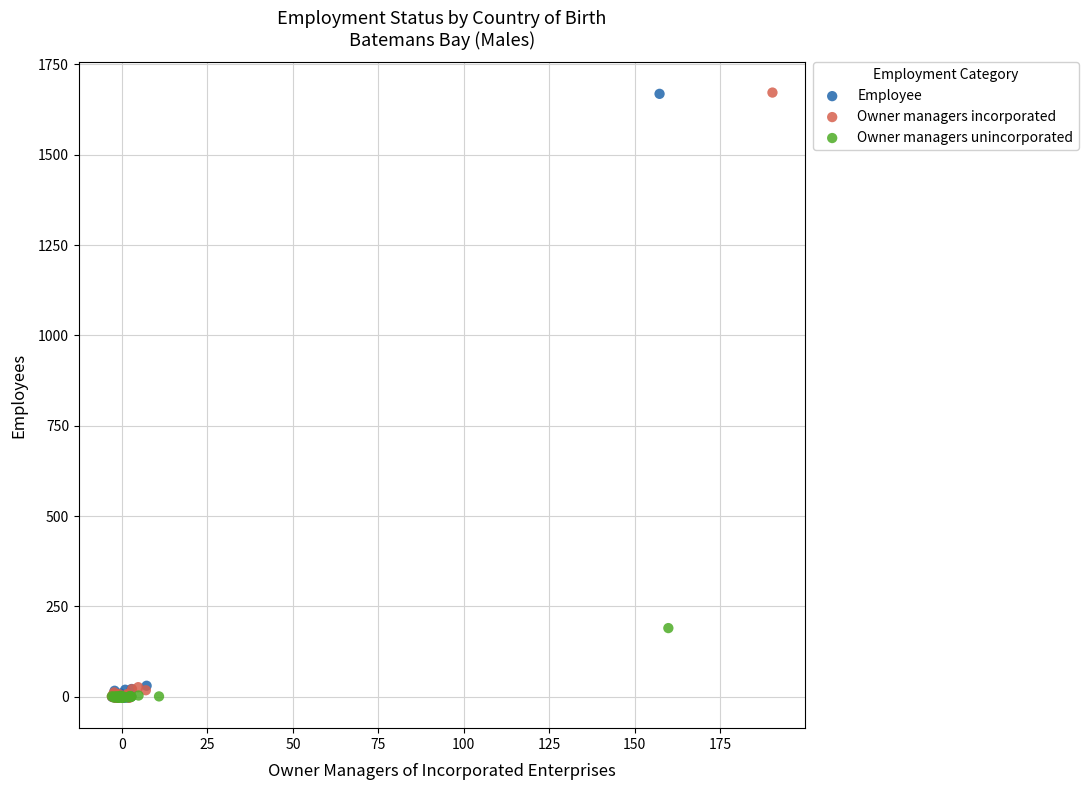

Which series has the largest Y range (max minus min)?

Owner managers incorporated